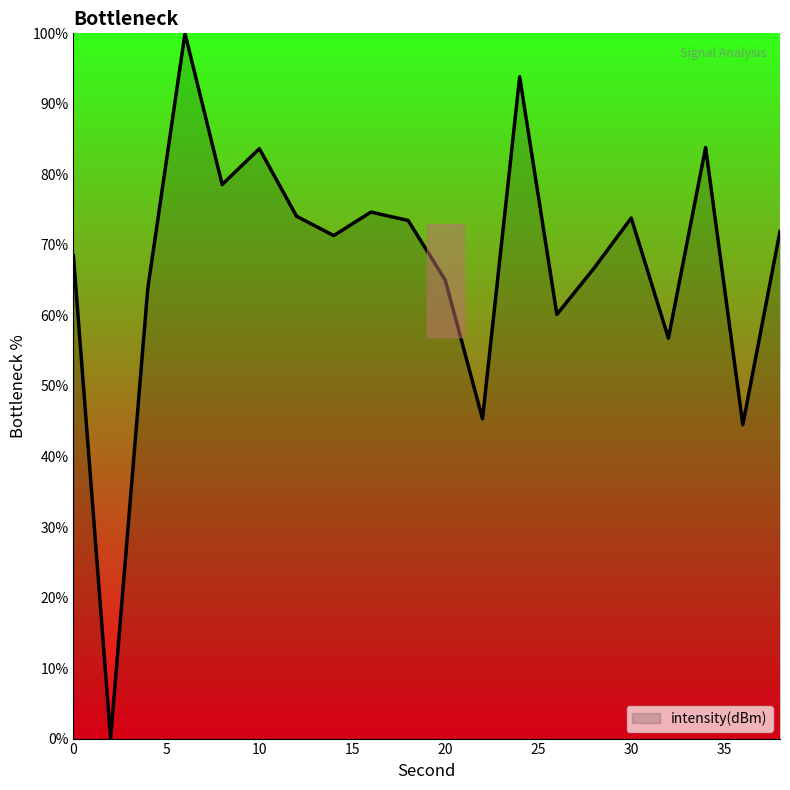

List the labels in order of value, largest first.

6, 24, 34, 10, 8, 16, 12, 30, 18, 38, 14, 0, 28, 20, 4, 26, 32, 22, 36, 2